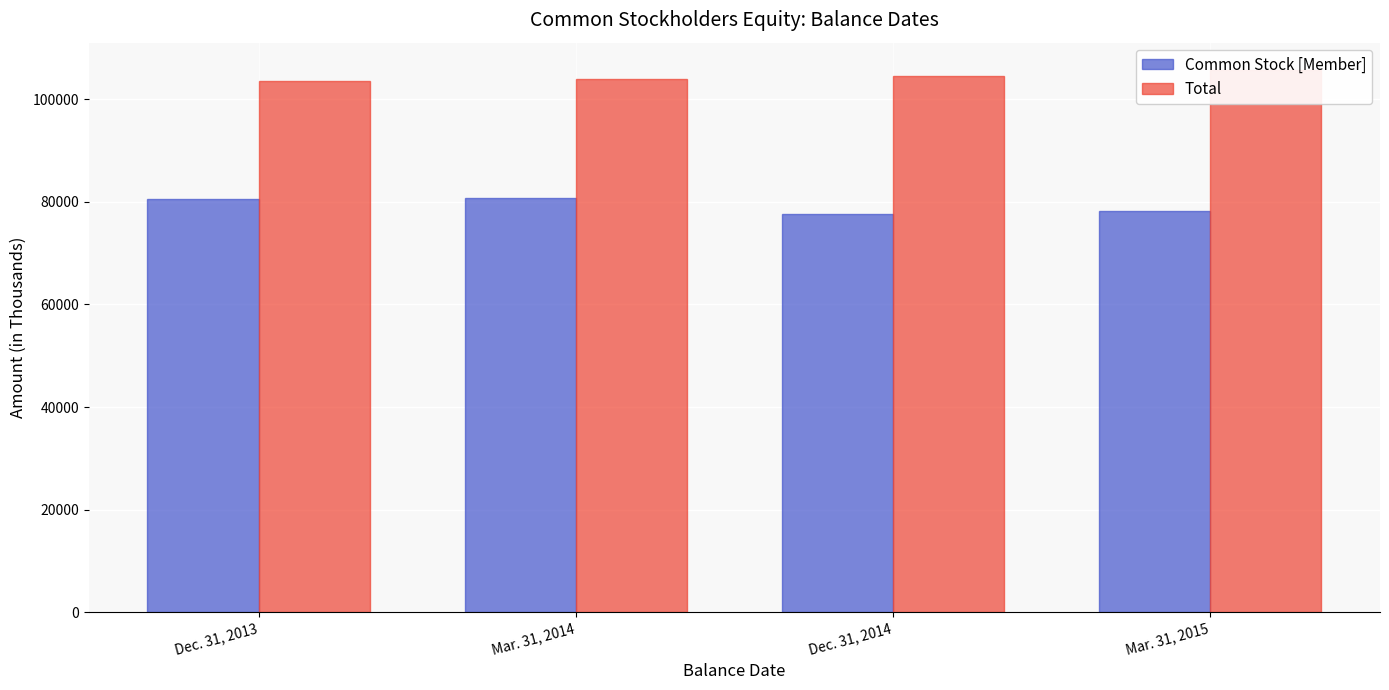

What is the minimum value for Total?

103511